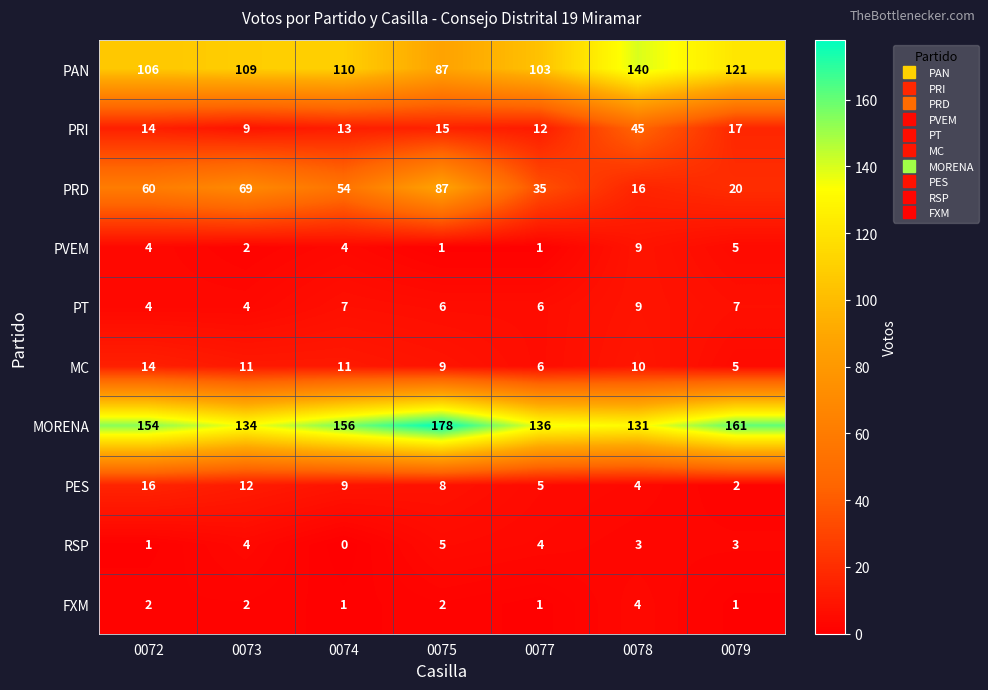

Is it true that PRD equals 69 at 0073?

True